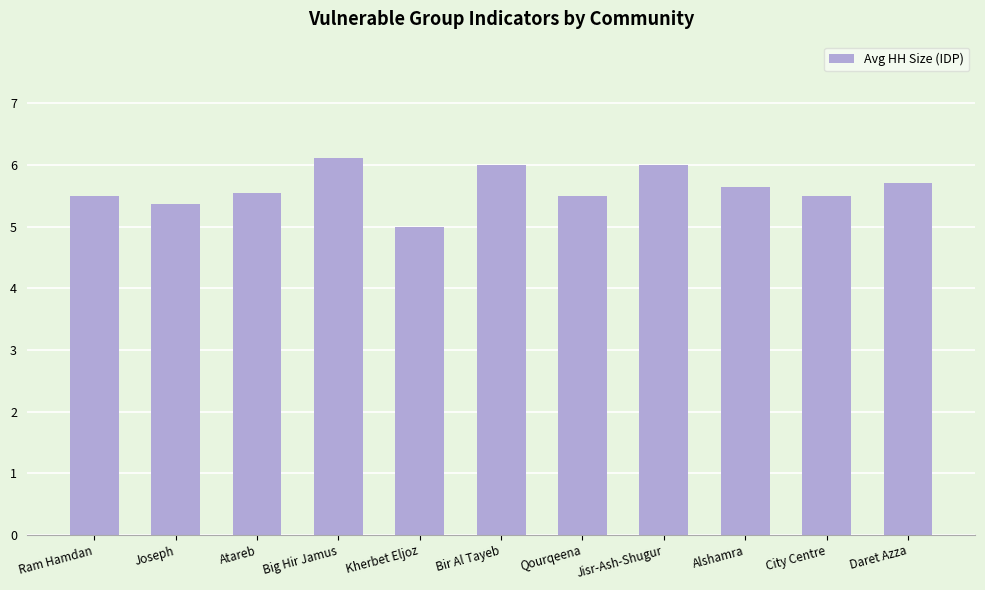

Reading left to right, transcribe all the data shown in this chart.

5.5	5.4	5.5	6.1	5.0	6.0	5.5	6.0	5.6	5.5	5.7